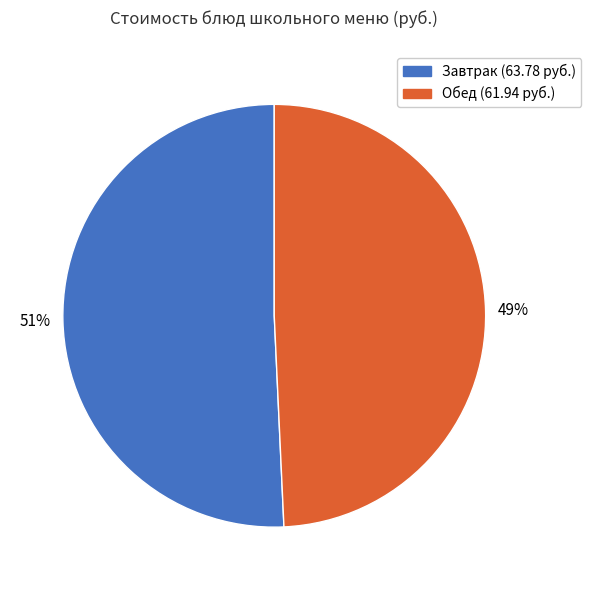

To the nearest percent, what is the average slice percentage?

50%